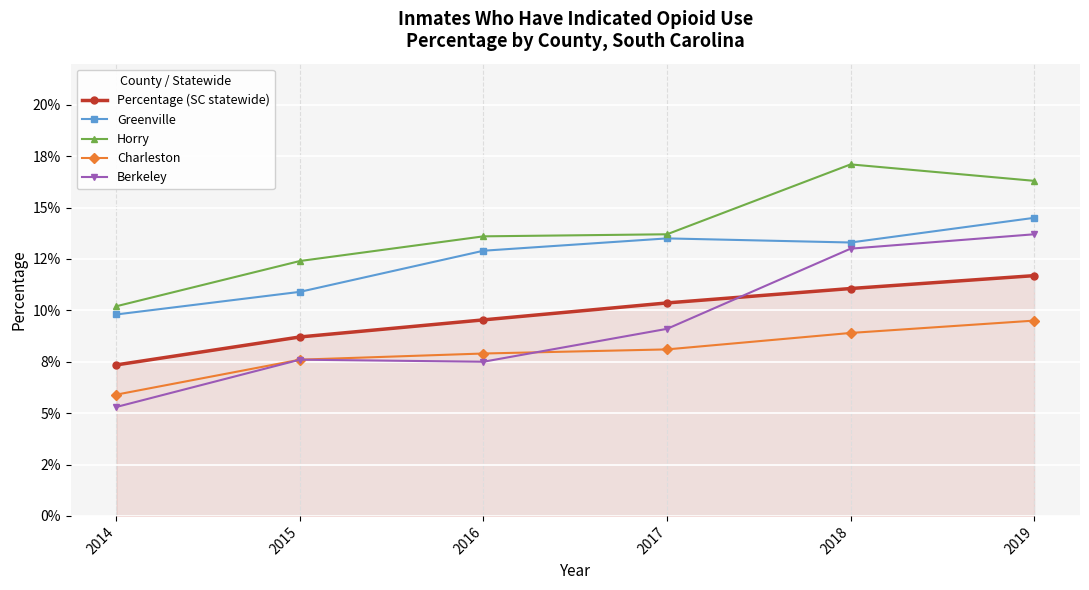

Reading right to left, extract all data points from this chart.

Percentage (SC statewide): 2019=0.1	2018=0.1	2017=0.1	2016=0.1	2015=0.1	2014=0.1
Greenville: 2019=0.1	2018=0.1	2017=0.1	2016=0.1	2015=0.1	2014=0.1
Horry: 2019=0.2	2018=0.2	2017=0.1	2016=0.1	2015=0.1	2014=0.1
Charleston: 2019=0.1	2018=0.1	2017=0.1	2016=0.1	2015=0.1	2014=0.1
Berkeley: 2019=0.1	2018=0.1	2017=0.1	2016=0.1	2015=0.1	2014=0.1